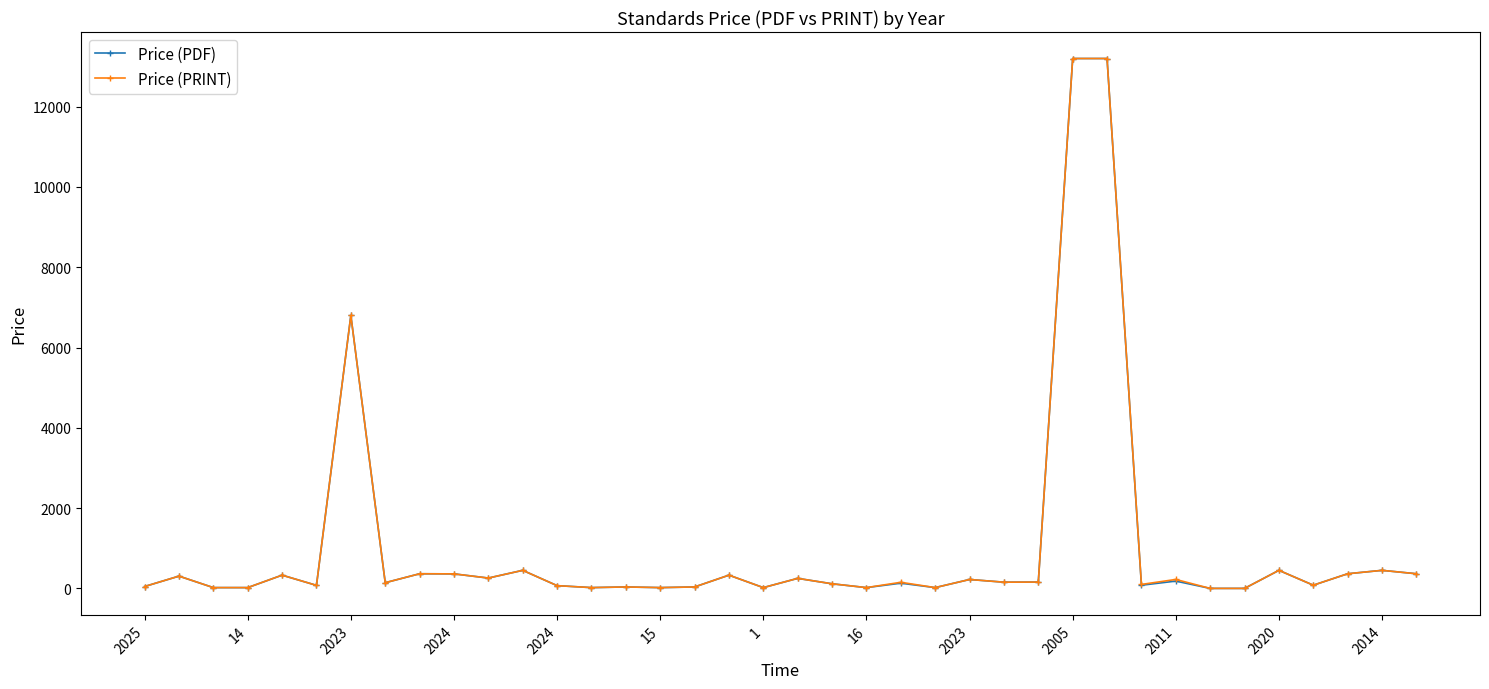

What is the highest value of the Price (PDF) series?

13200.0